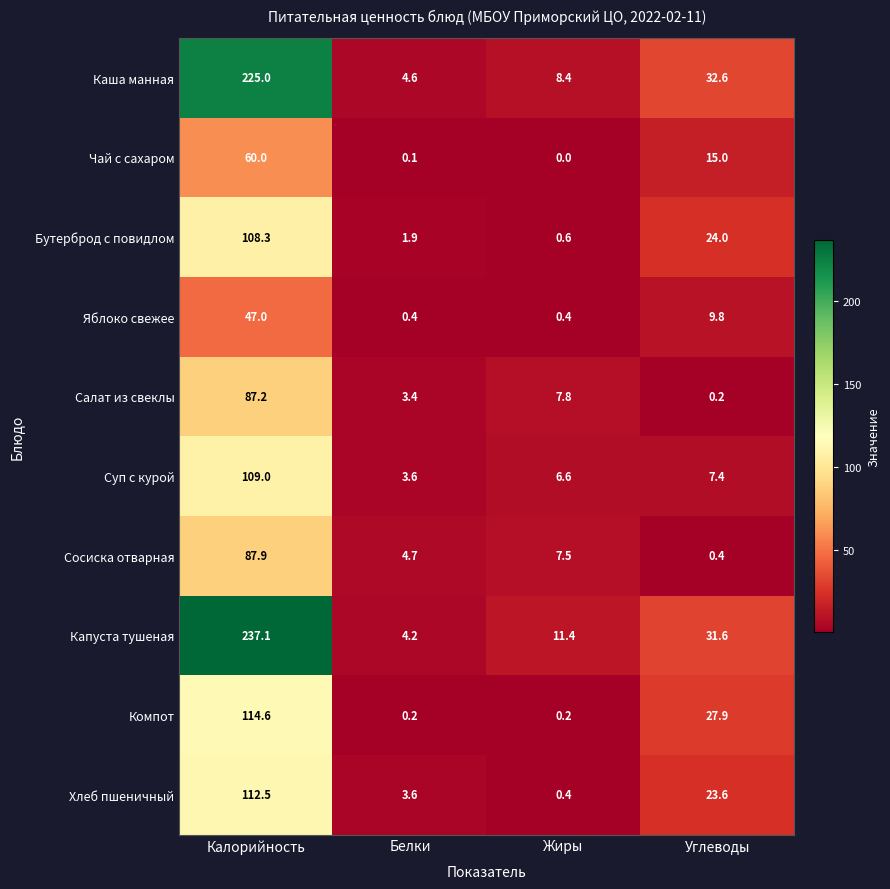

What is the average value of the Капуста тушеная series?

71.1